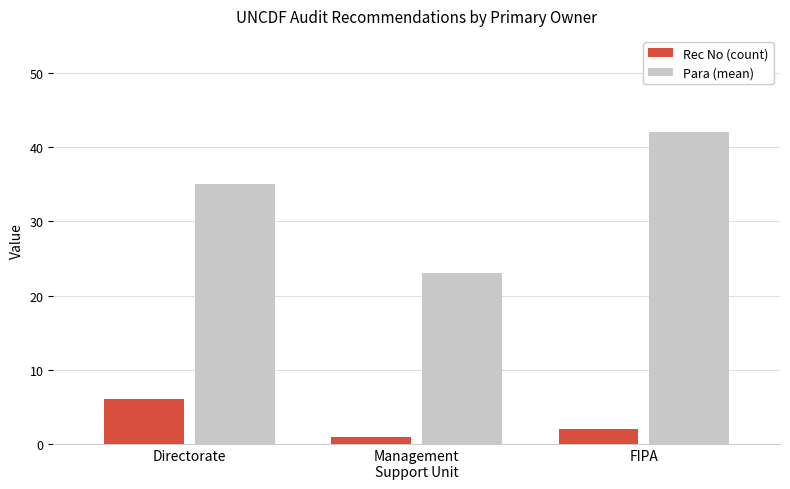

Which series changed the most between Management
Support Unit and FIPA?

Para (mean)